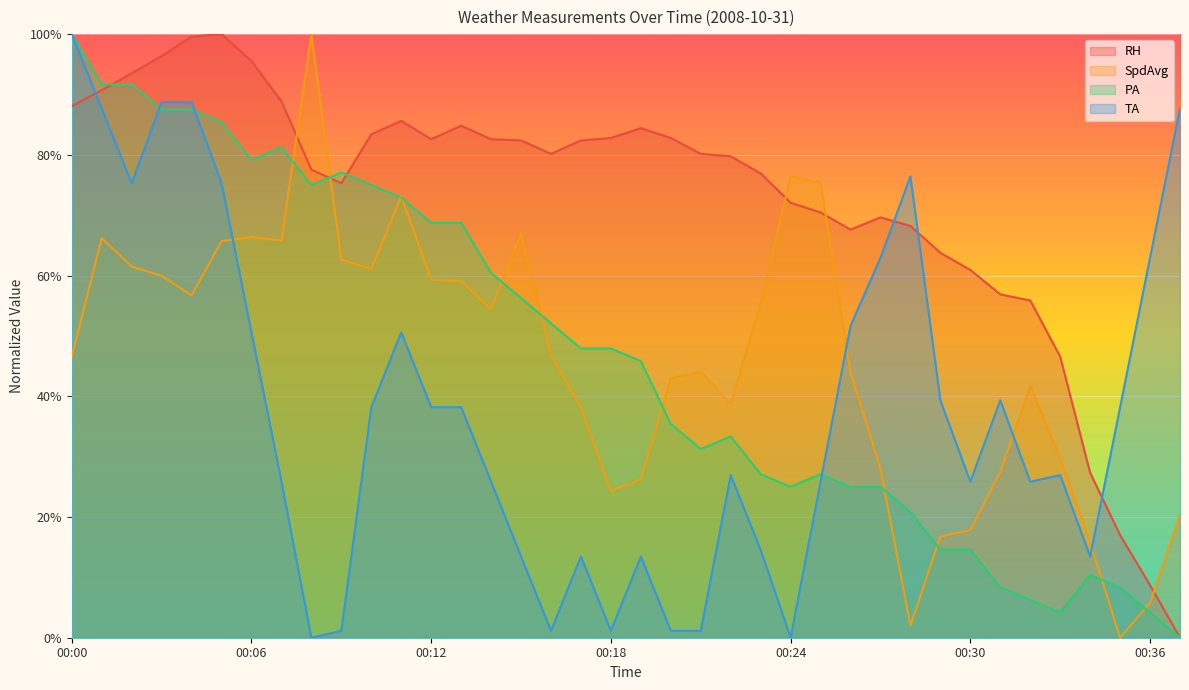

What is the sum of all RH values?

2741.3